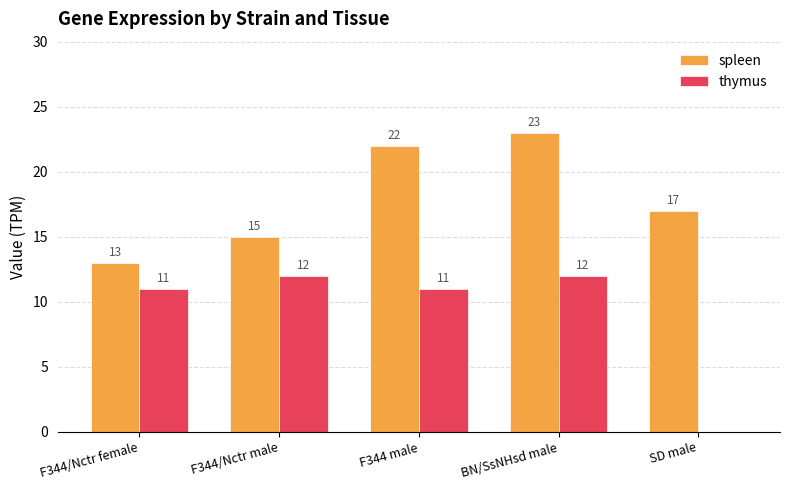

What is the sum of all thymus values?

46